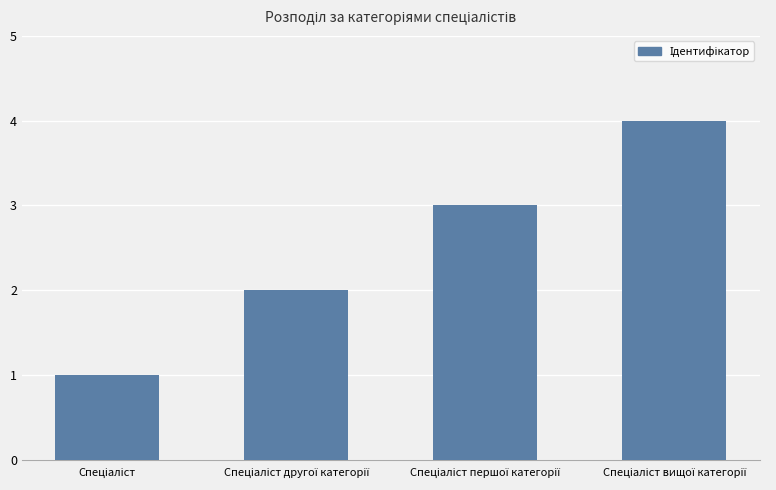

What is the sum of all values?

10